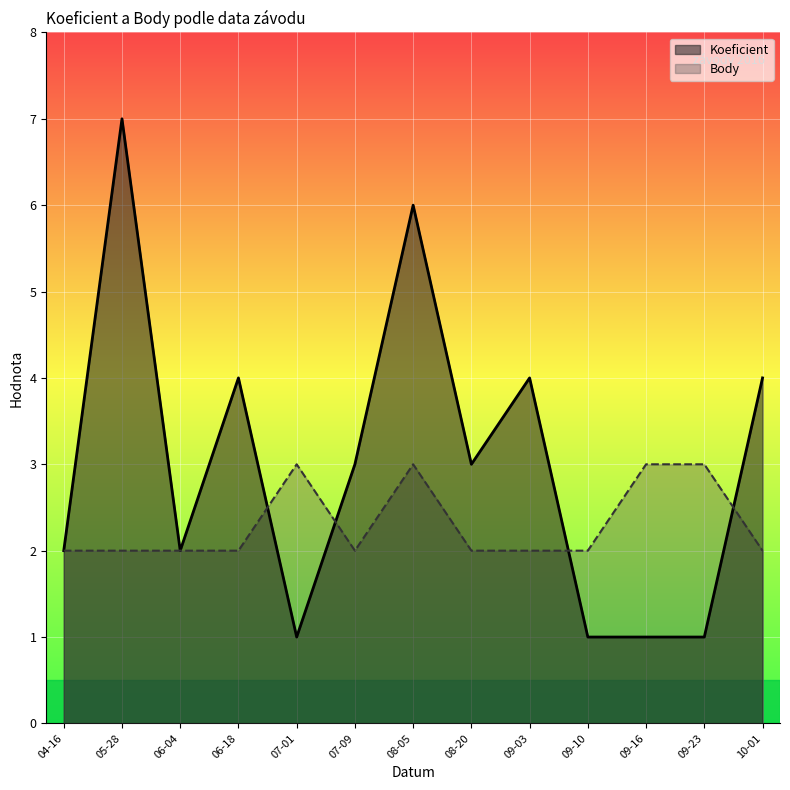

What is the approximate value of Koeficient at 04-16?

2